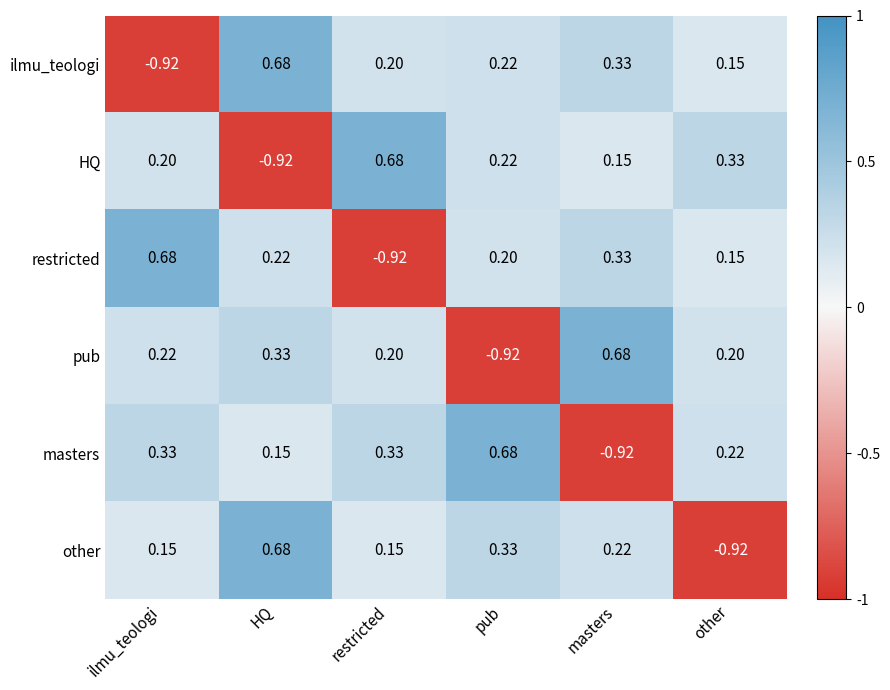

Between pub and other, which series saw the biggest shift?

other